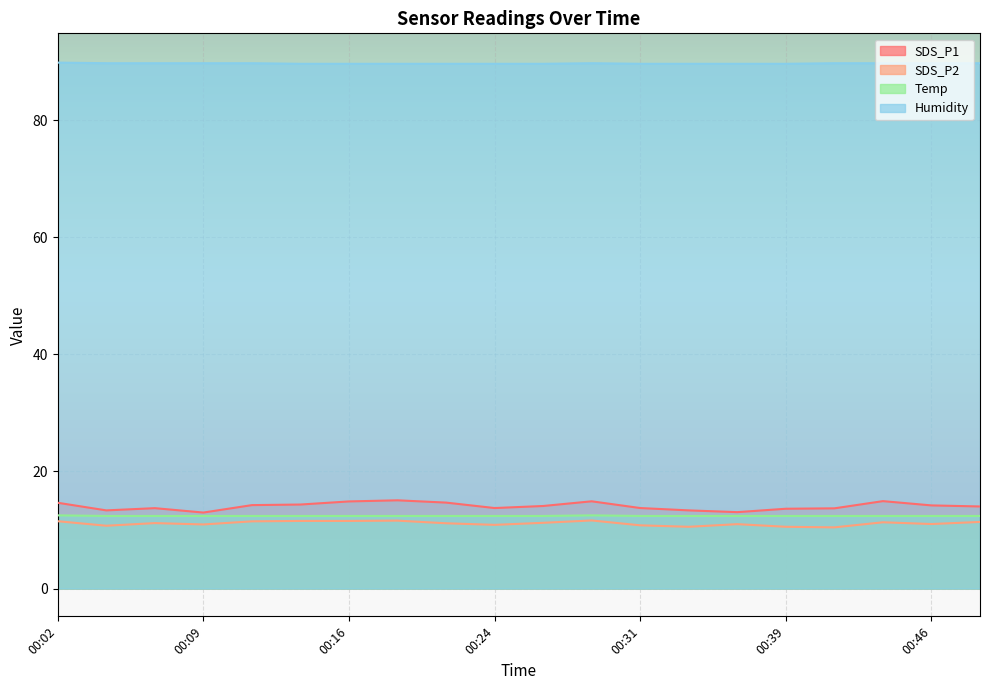

At which category is the sum across all series the highest?

00:29